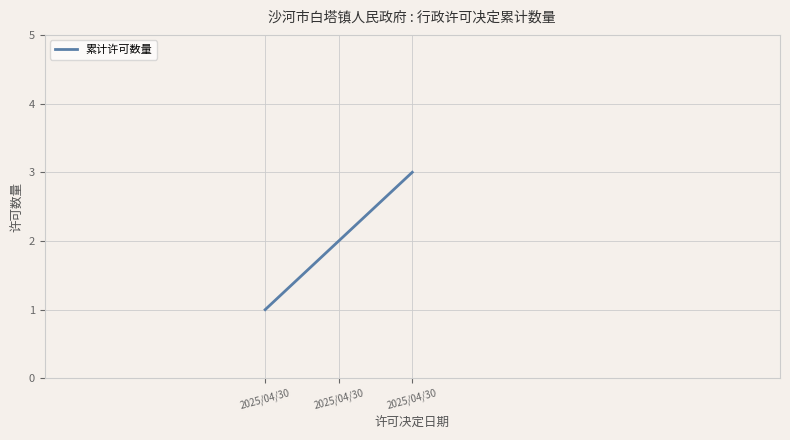

Read the value at 2025/04/30.

2